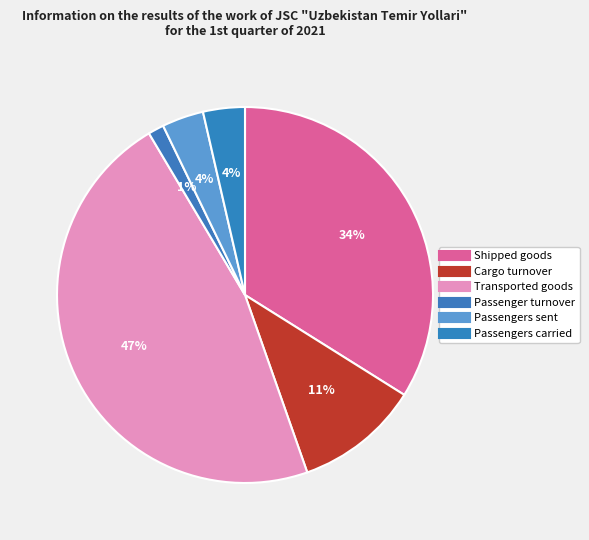

What is the smallest slice in the pie chart?

Passenger turnover